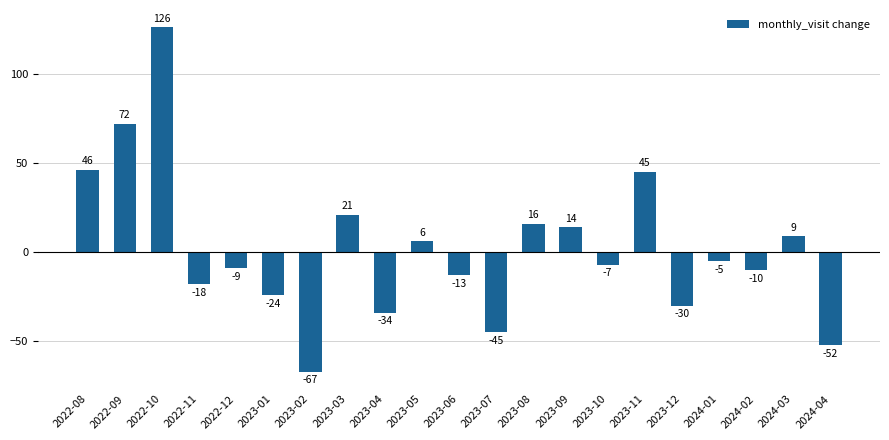

What is the change in value from 2022-08 to 2024-03?

-37